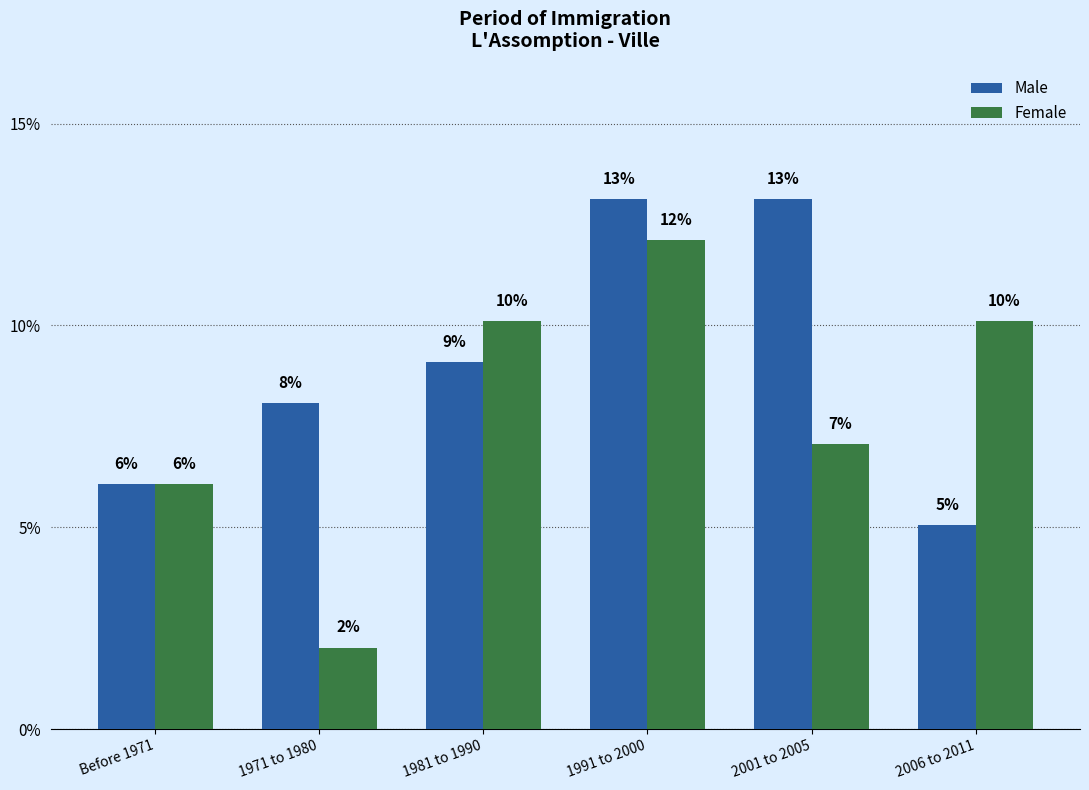

At which label does Male reach its minimum?

2006 to 2011